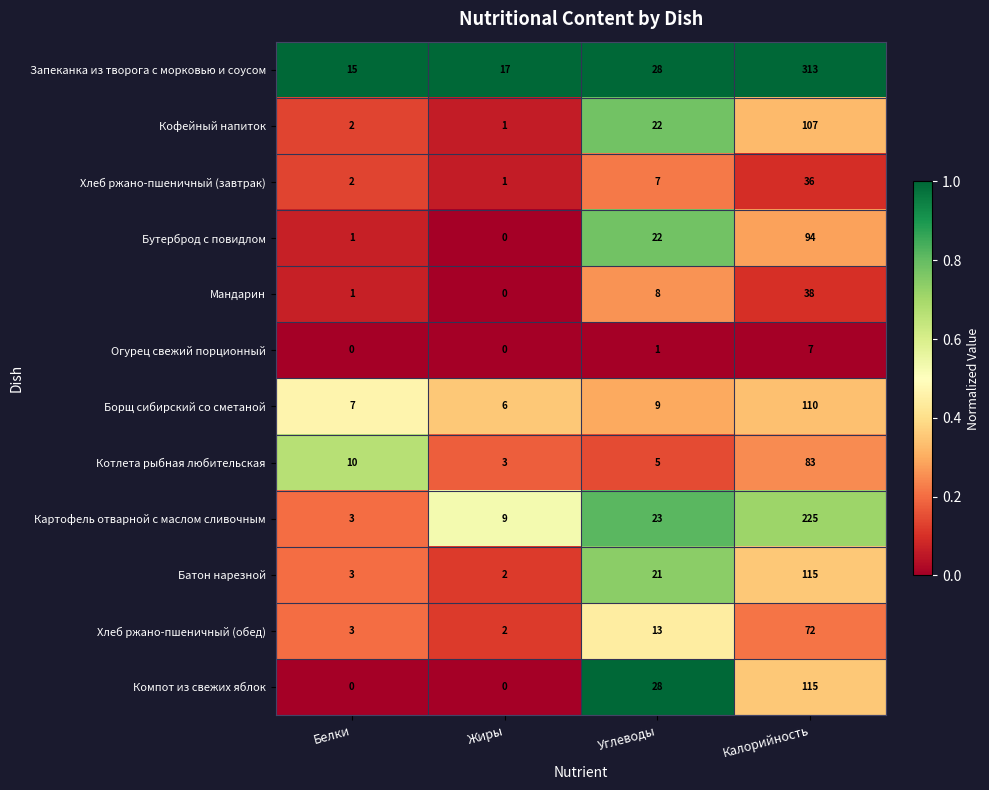

What is the average value of the Хлеб ржано-пшеничный (завтрак) series?

12